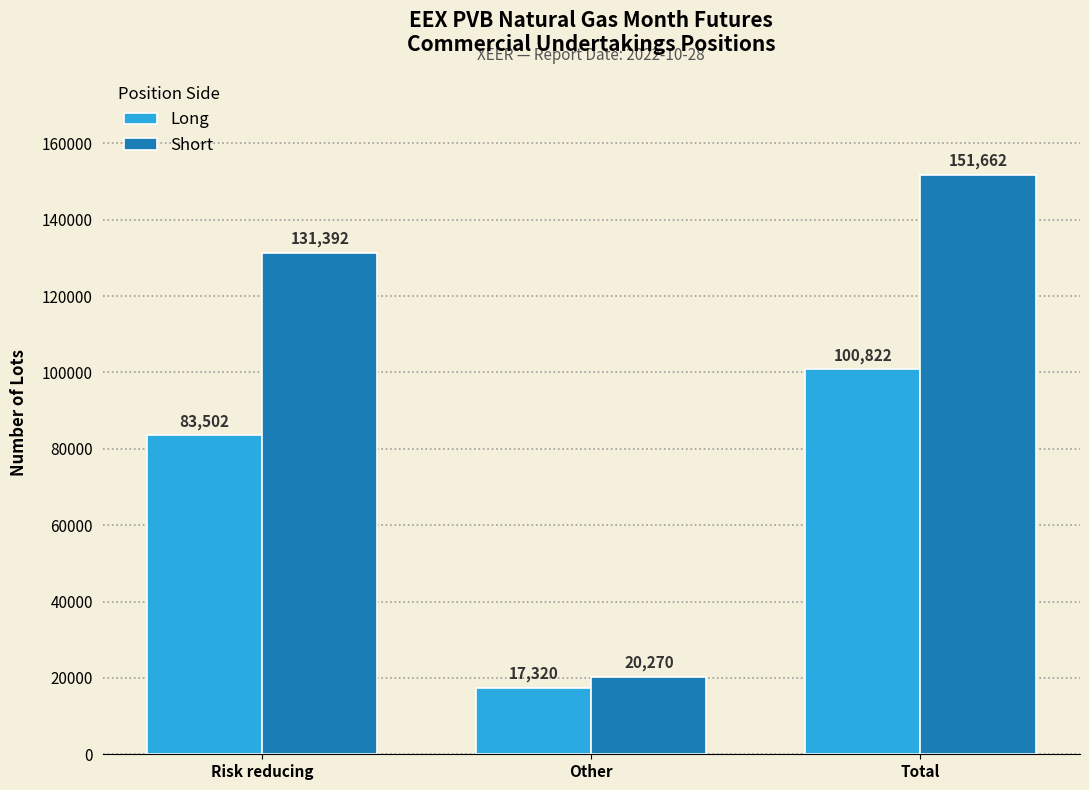

Reading left to right, list all the values displayed in this chart.

Long: Risk reducing=83502	Other=17320	Total=100822
Short: Risk reducing=131392	Other=20270	Total=151662